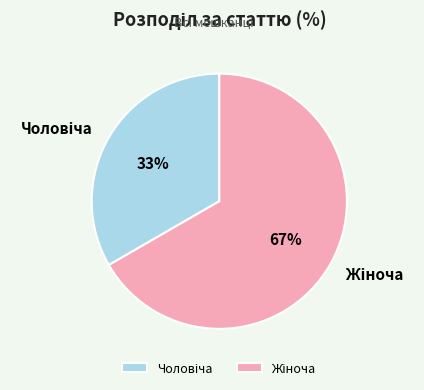

Is there a majority slice in this chart?

Yes